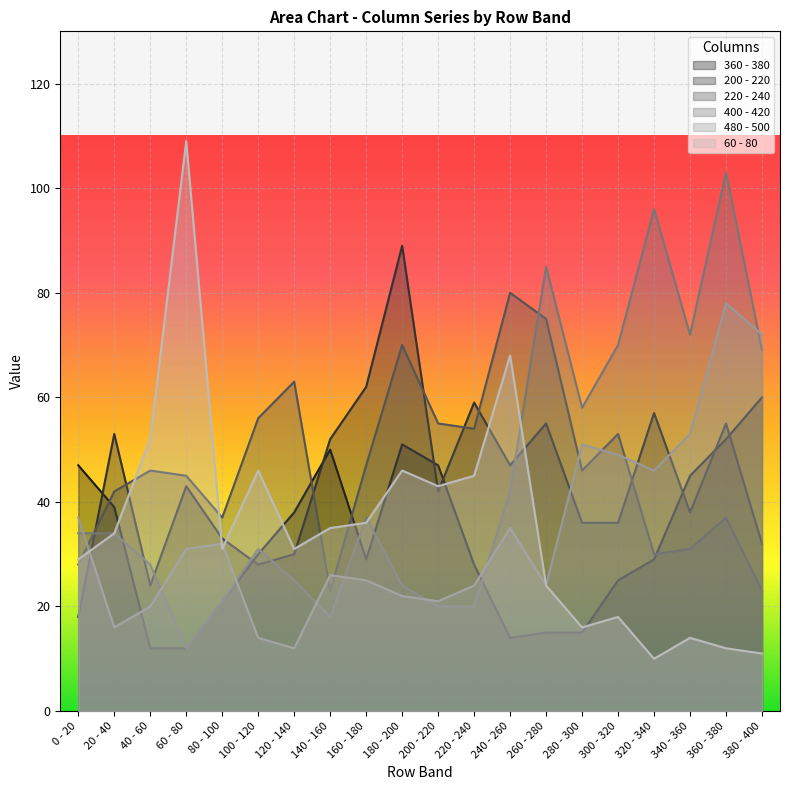

Rank the series by their maximum value, from highest to lowest.

60 - 80, 400 - 420, 200 - 220, 220 - 240, 480 - 500, 360 - 380